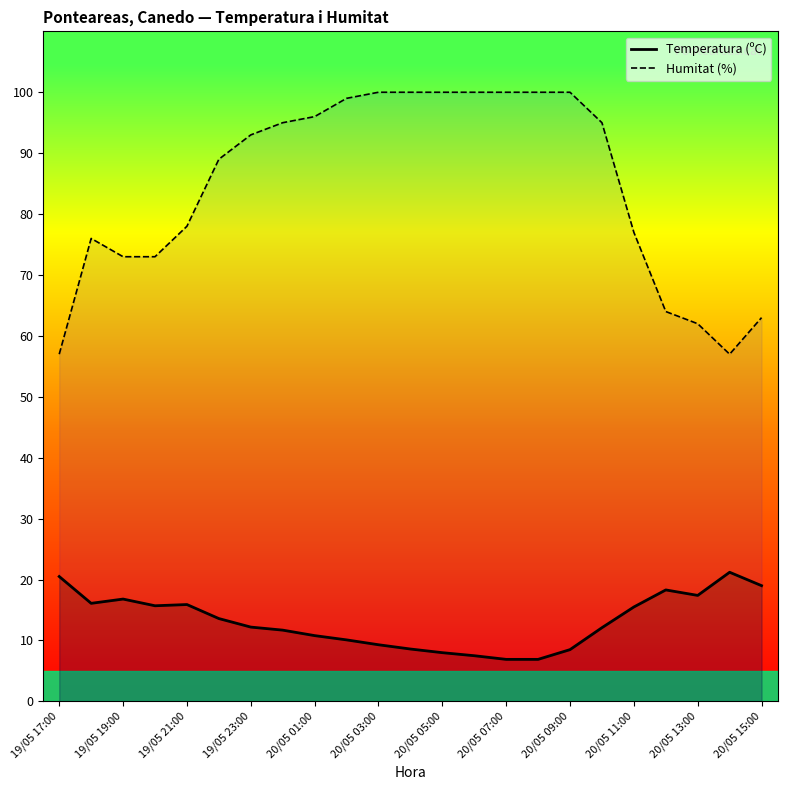

Which series has the largest range (max minus min)?

Humitat (%)